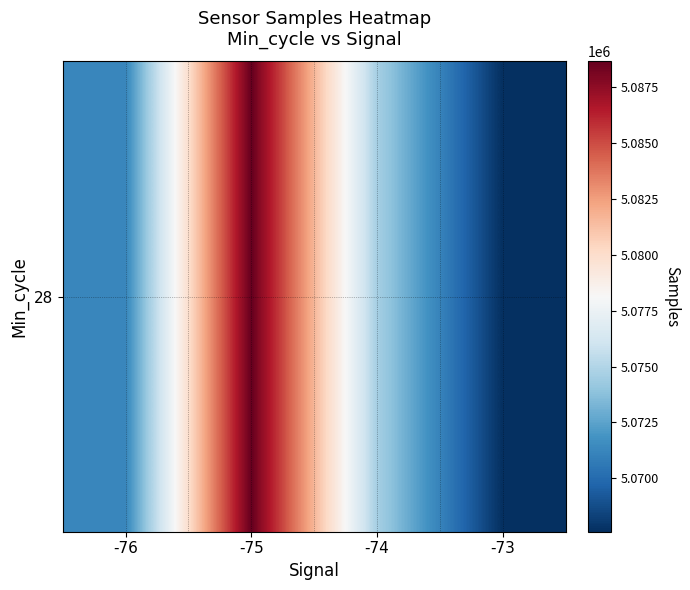

What is the difference between the second highest and minimum values?

7006.2